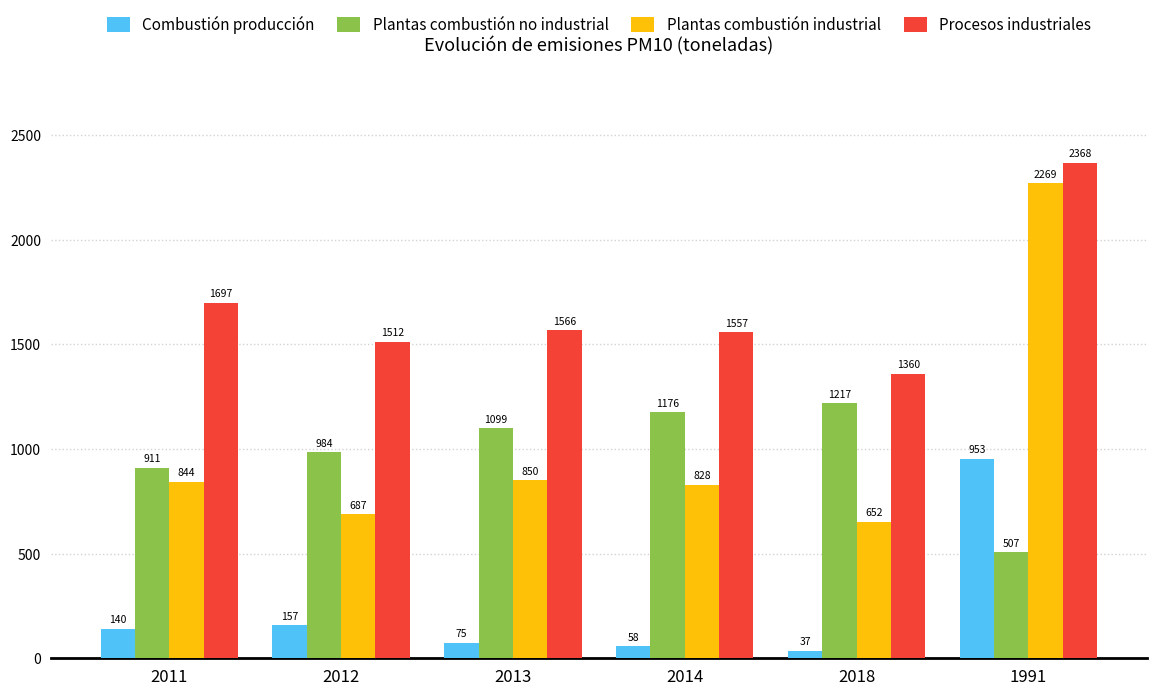

Are the bars horizontal?

No